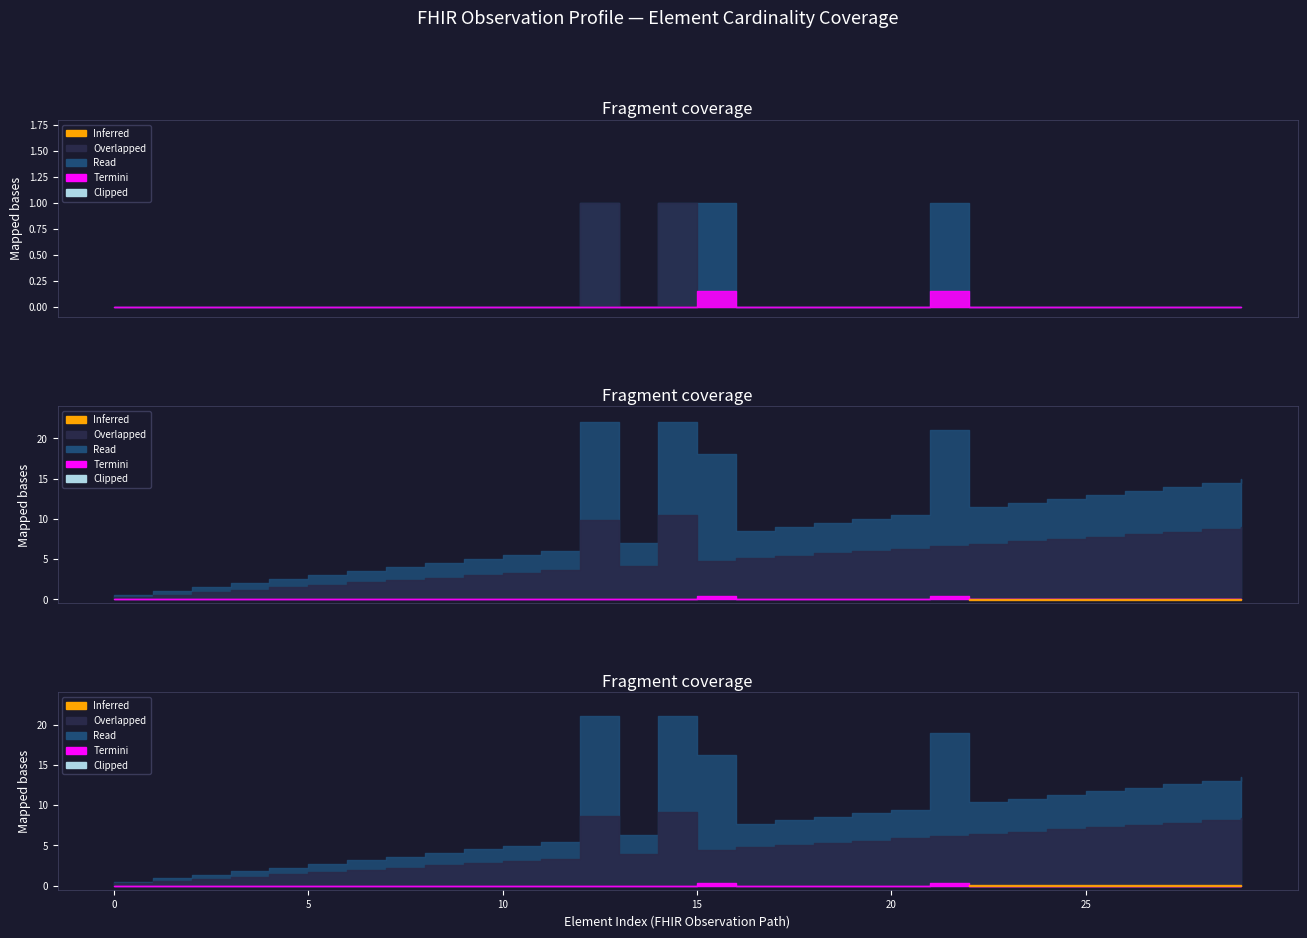

The value of Overlapped at Observation.method is 0. True or false?

False